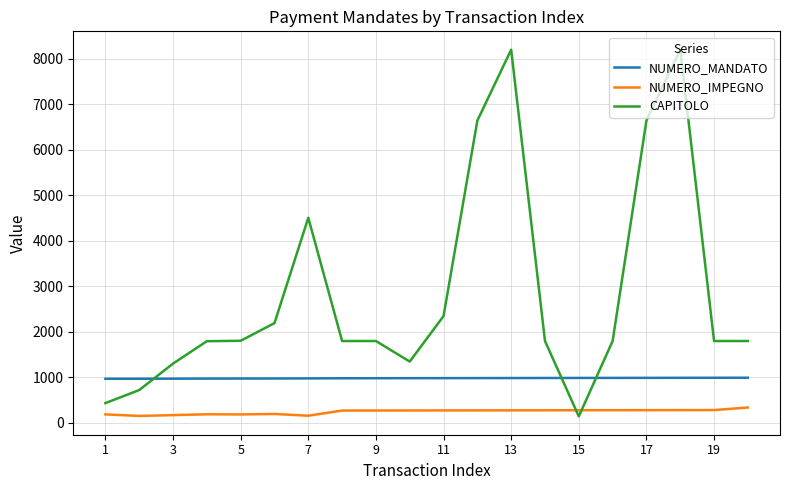

What are all the series names shown in the legend?

NUMERO_MANDATO, NUMERO_IMPEGNO, CAPITOLO